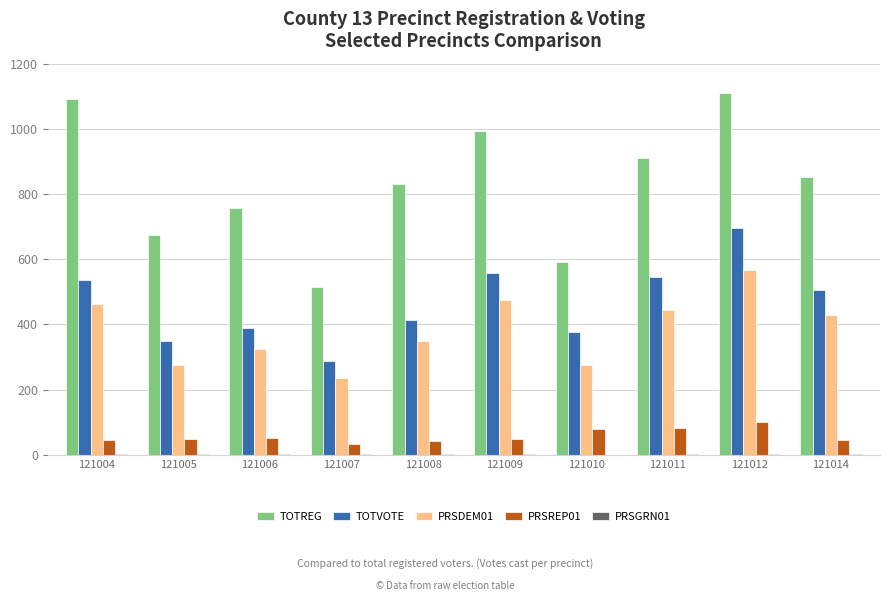

What is the sum of all TOTREG values?

8330